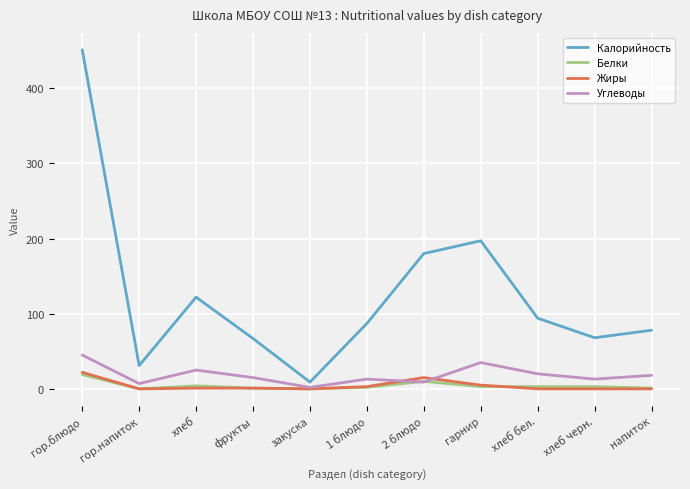

What is the approximate value of Калорийность at гарнир?

197